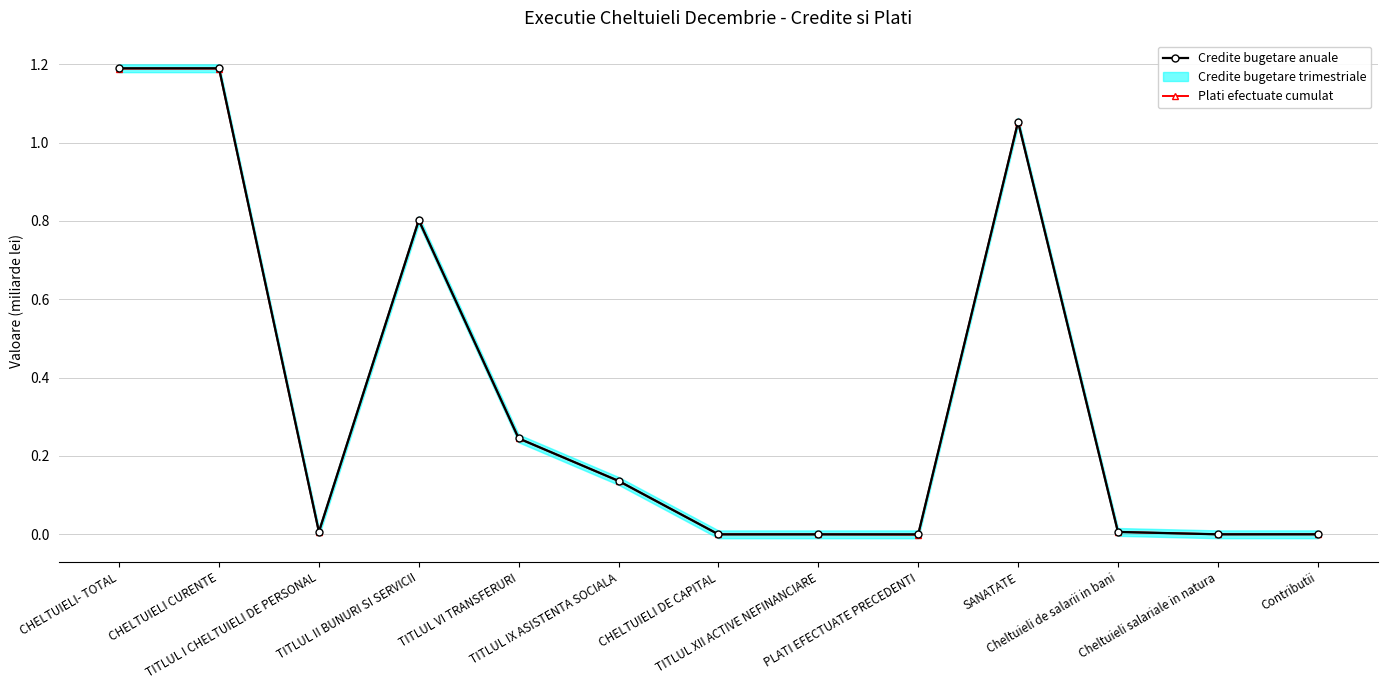

Which label corresponds to the smallest value in the chart?

PLATI EFECTUATE PRECEDENTI